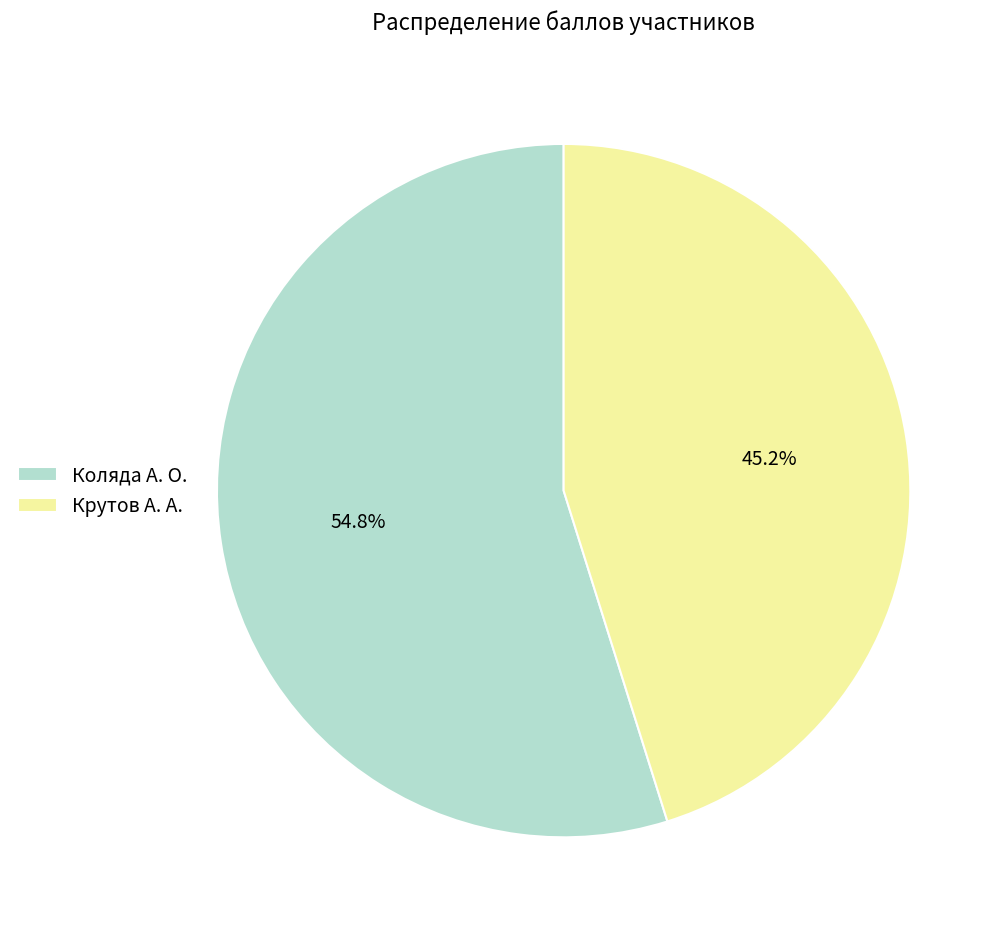

To the nearest percent, what is the difference between the largest and smallest slice percentages?

10%